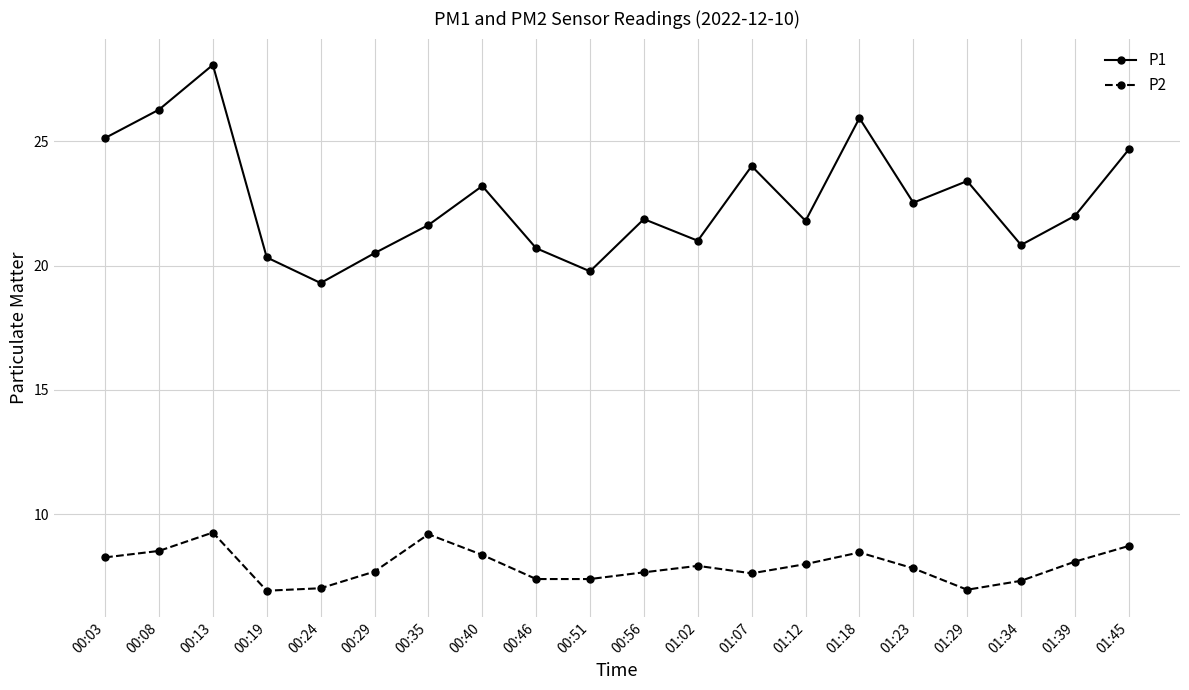

What is the label of the 11th point from the right?

00:51